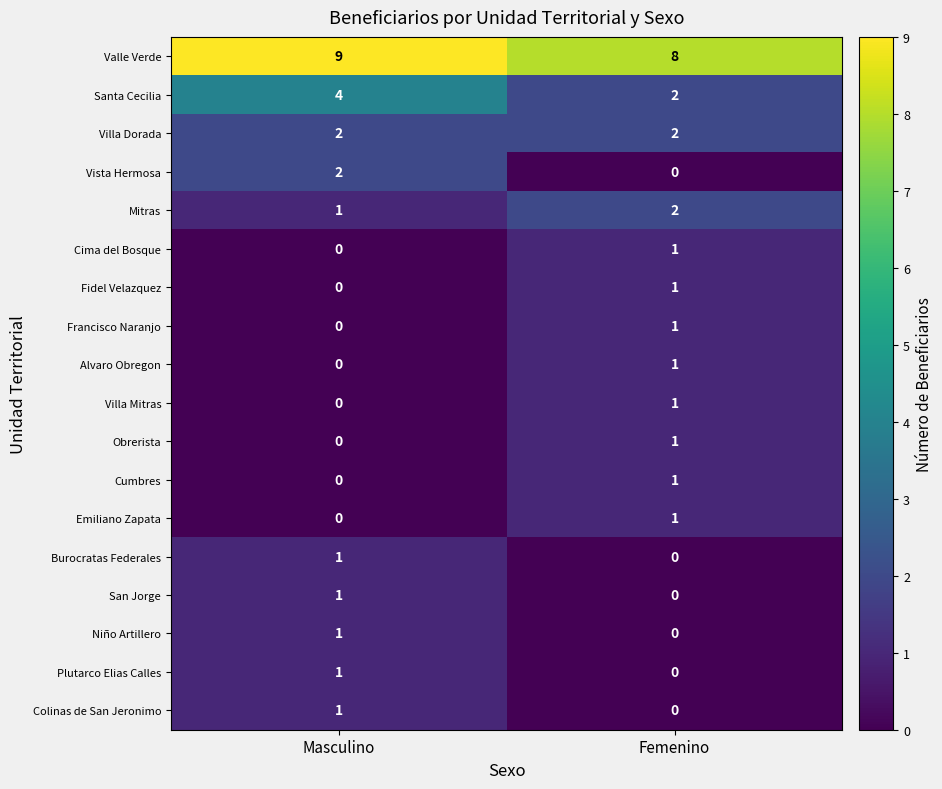

What is the sum of the Santa Cecilia values at Femenino and Masculino?

6